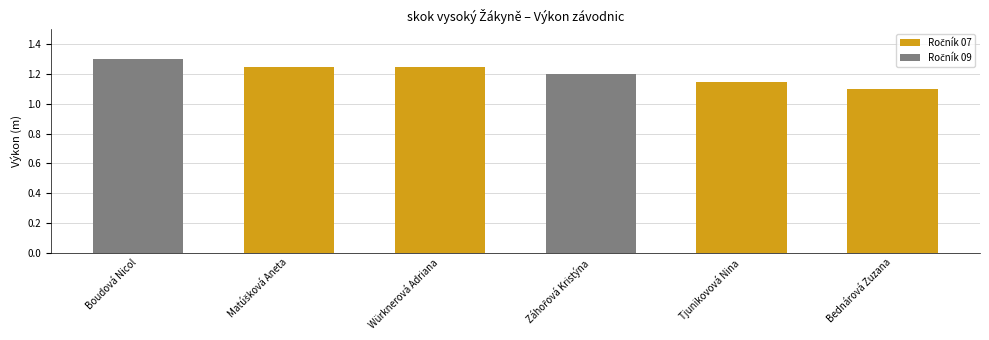

Reading left to right, what are all the values shown in this chart?

1.3	1.2	1.2	1.2	1.1	1.1